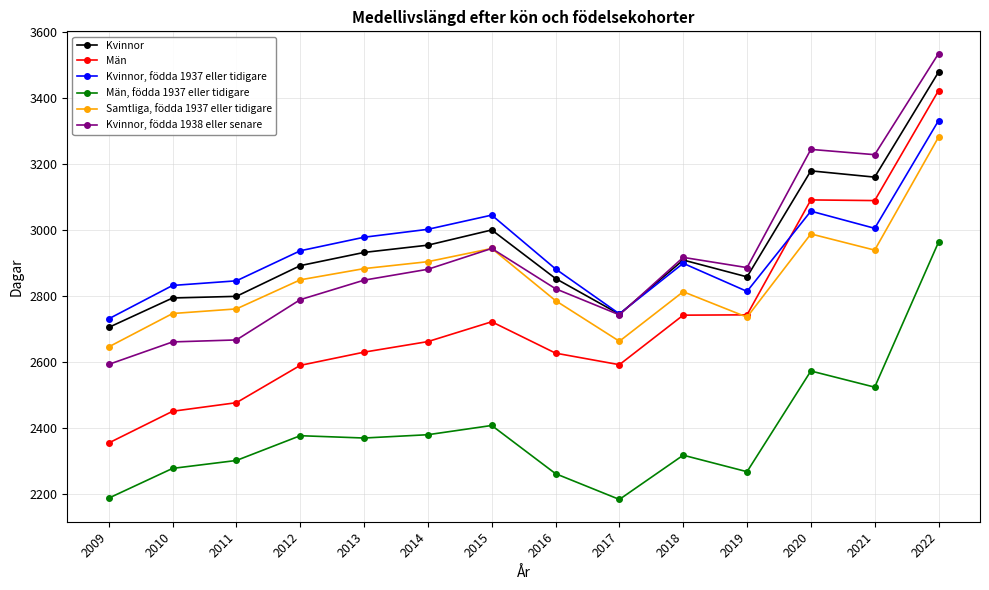

What is the value of the Samtliga, födda 1937 eller tidigare point at the 12th from the left?

2989